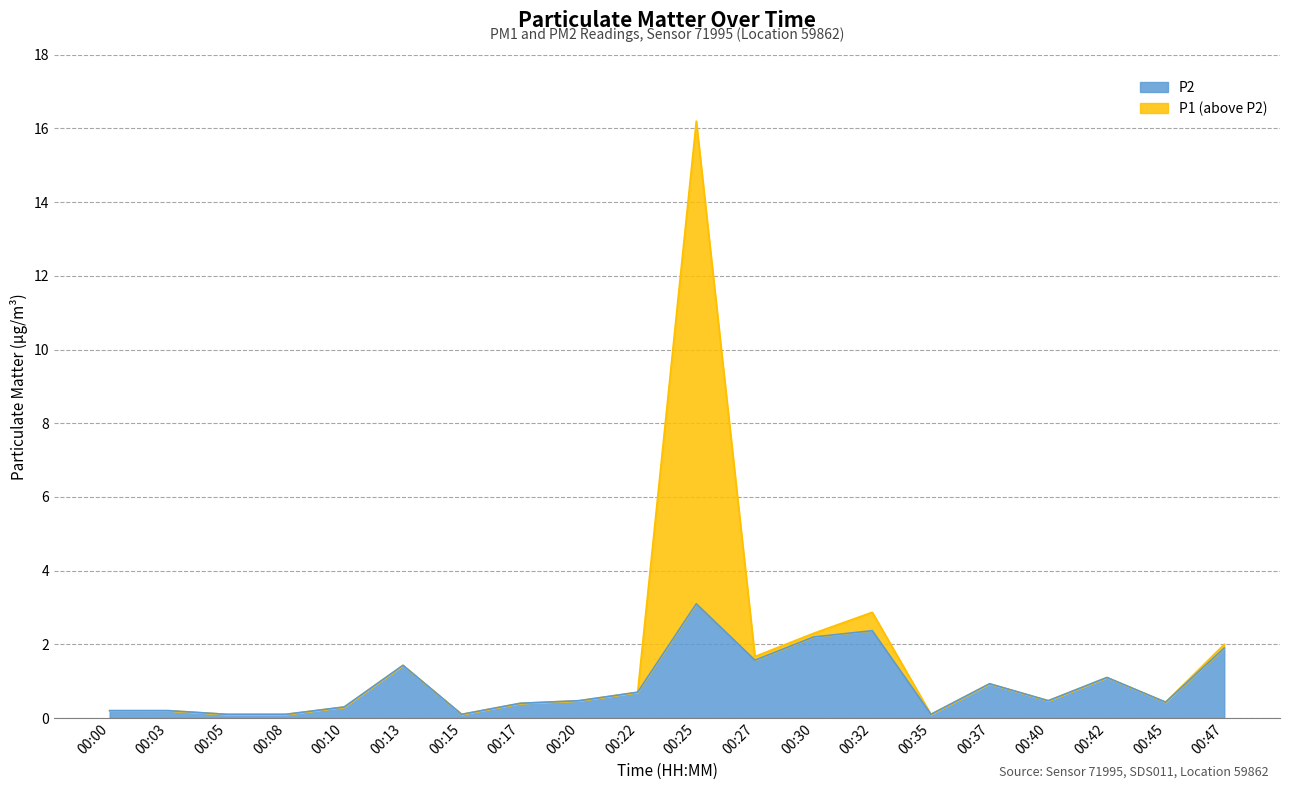

What is the average value of the P1 series?

1.6